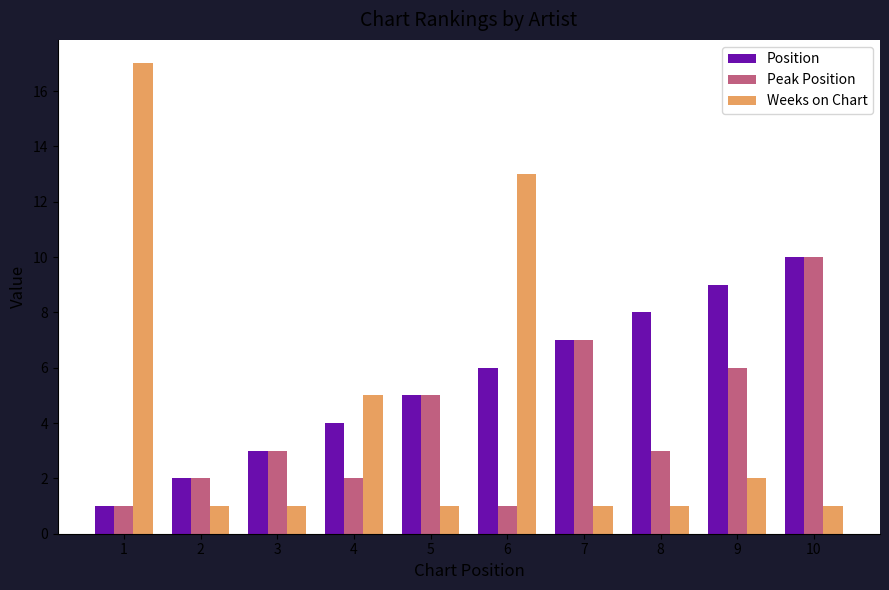

What are all the series names shown in the legend?

Position, Peak Position, Weeks on Chart